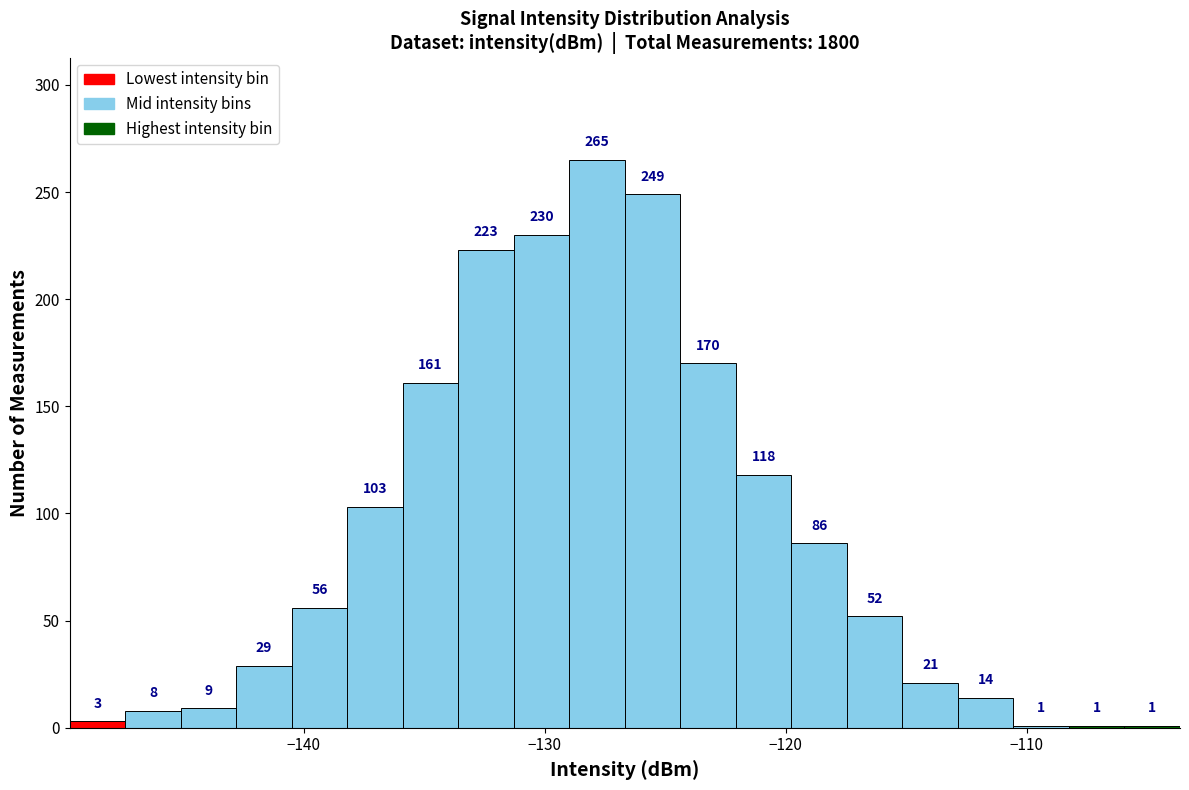

Around what value on the x-axis is the tallest bar? Give the approximate position of its centre, as read against the axis.

-128